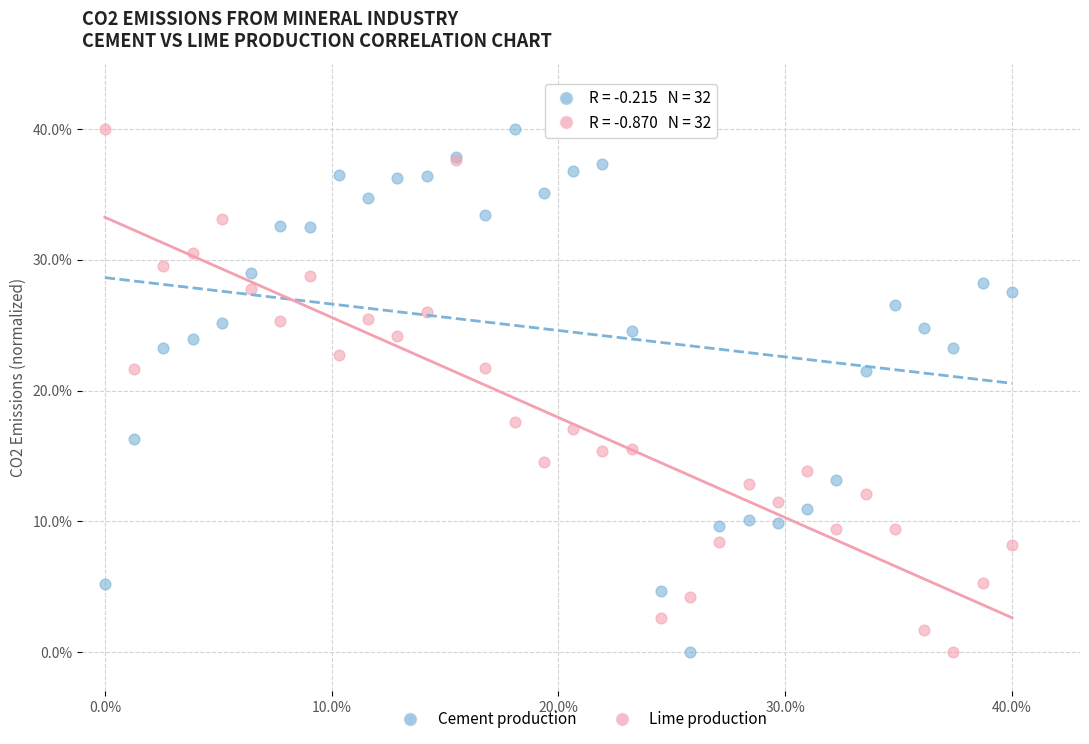

What is the X range (max minus min) for the scatter plot?

40.0